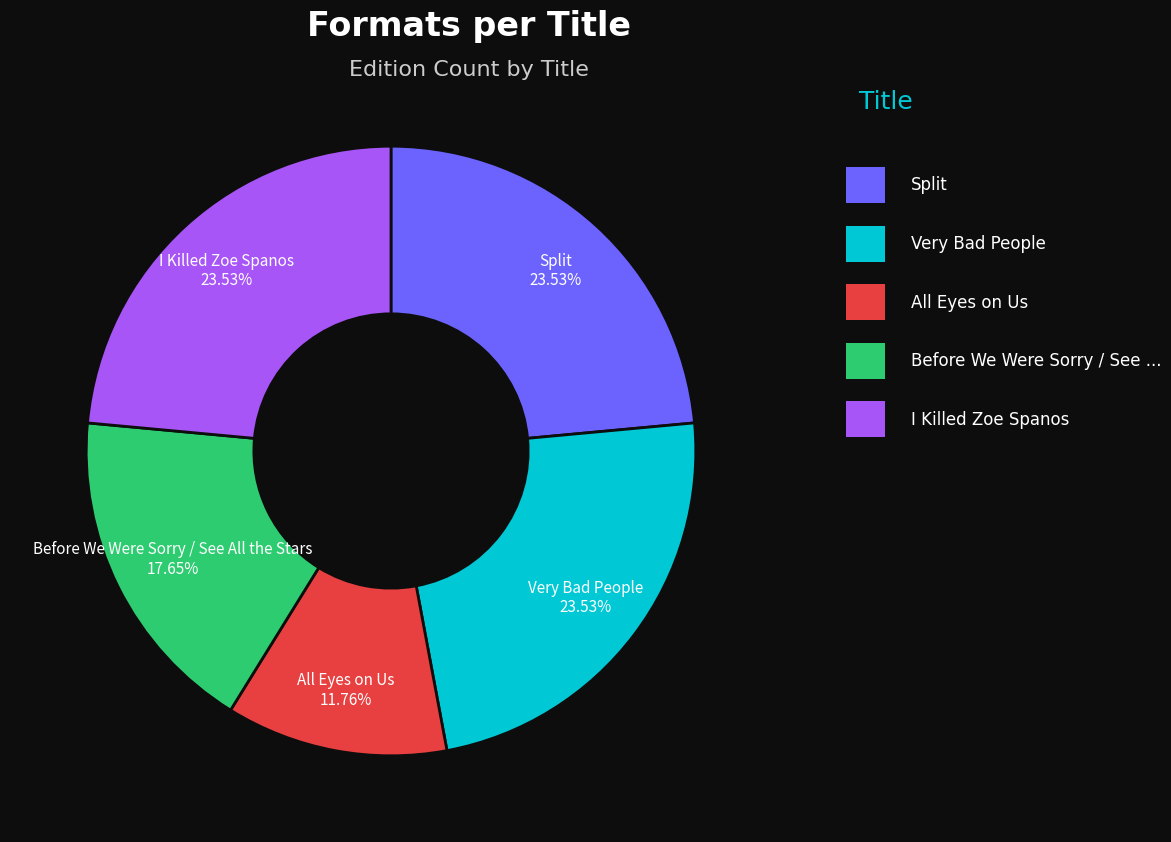

Is there a majority slice in this chart?

No